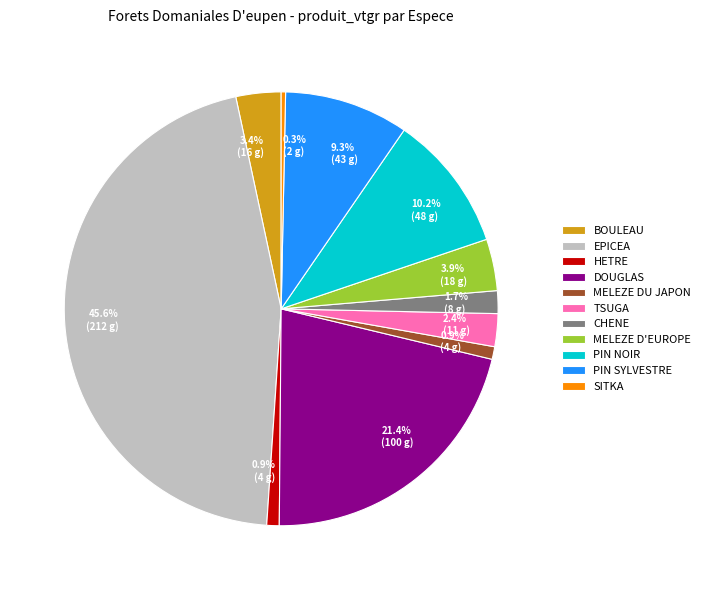

Is there any slice that represents more than half of the pie?

No